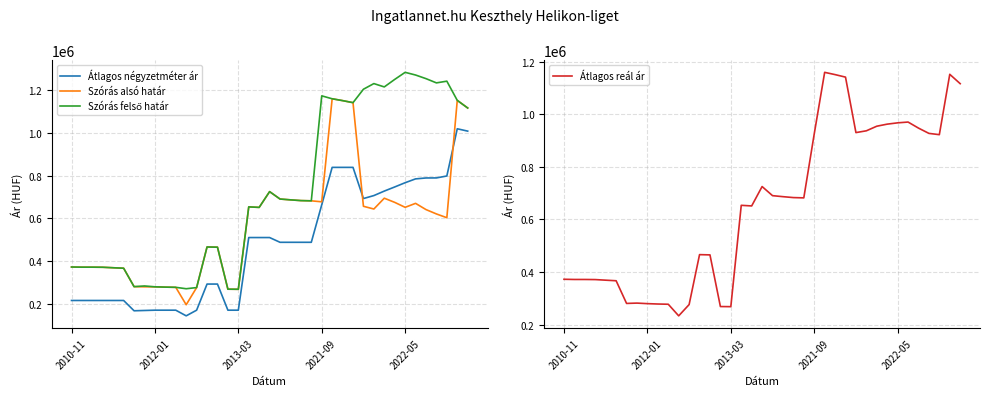

True or false: Szórás alsó határ and Szórás felső határ intersect in this chart.

False